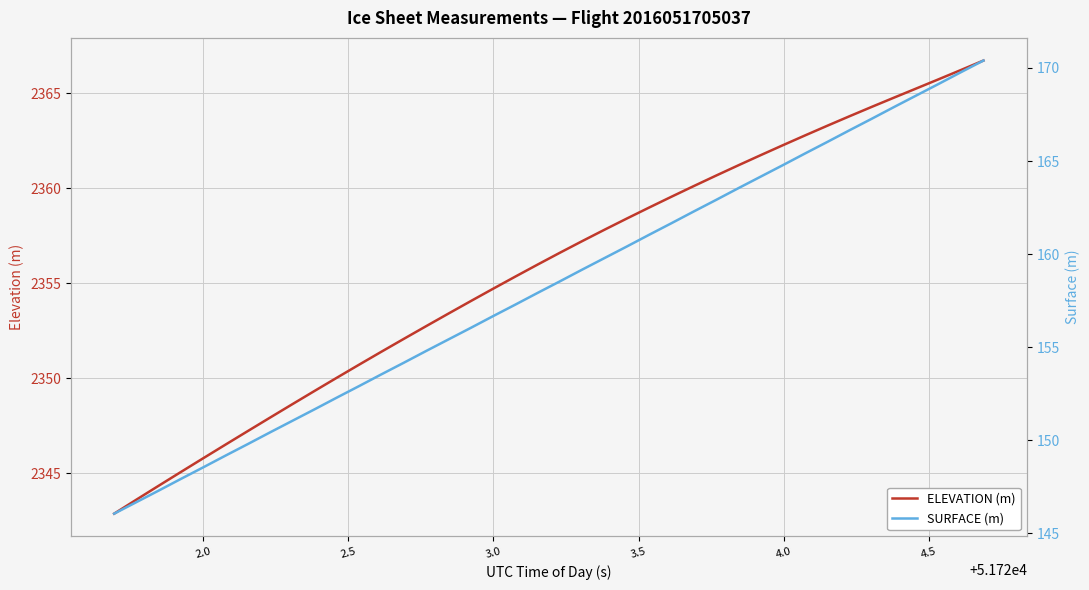

Is it true that SURFACE (m) equals 253.5 at 34?

False